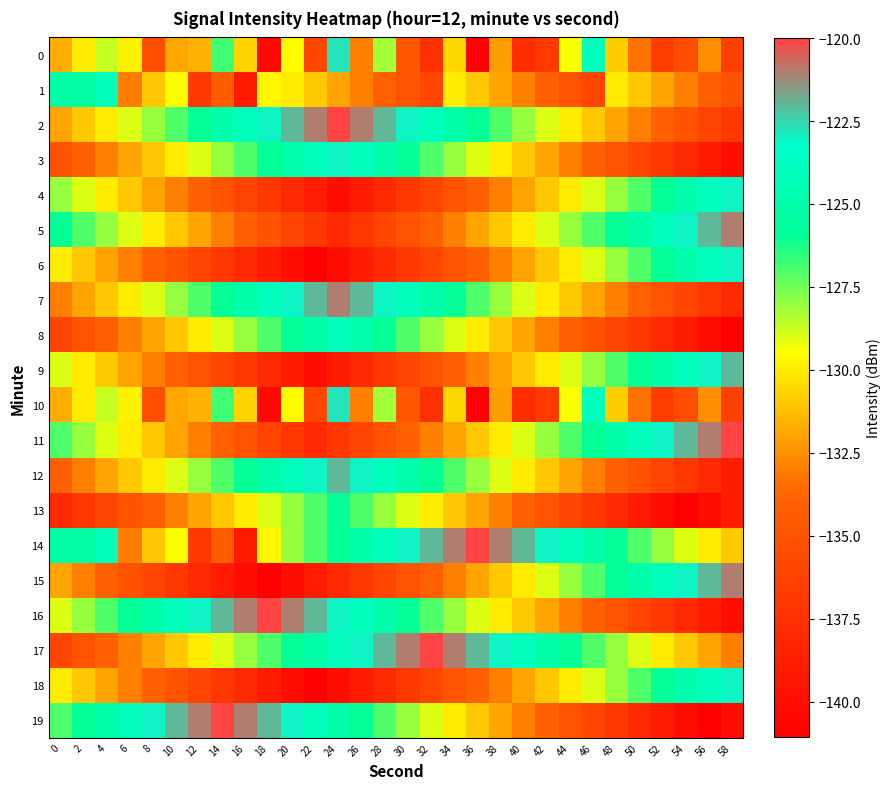

Rank the series by their maximum value, from lowest to highest.

13, 1, 8, 3, 4, 6, 18, 0, 10, 9, 12, 5, 7, 15, 2, 11, 14, 16, 17, 19